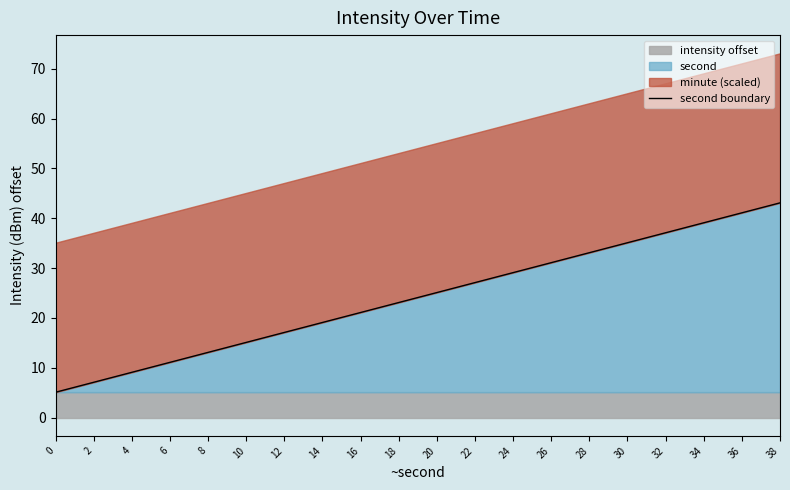

What value does the data have at 24?

29.1